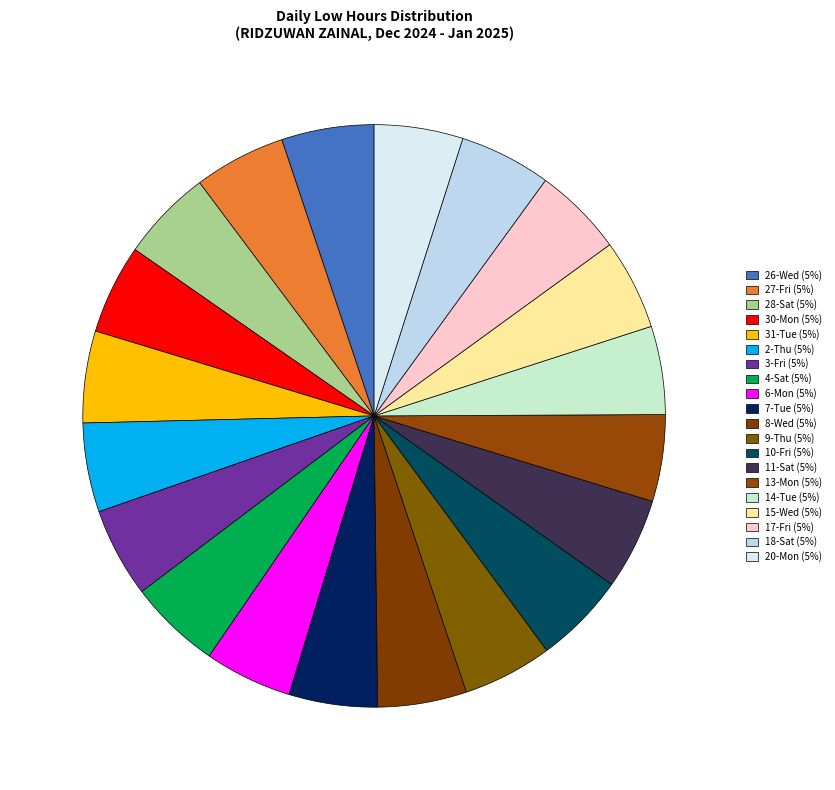

What portion of the pie excludes 26-Wed?

94.9%